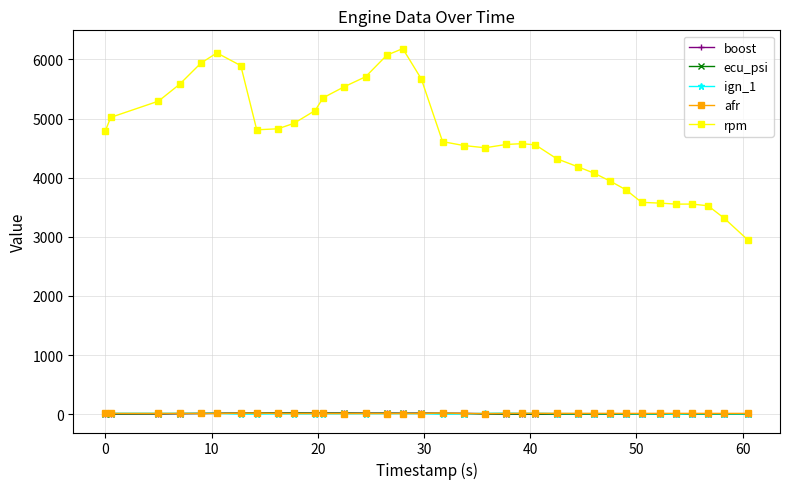

True or false: rpm and ecu_psi cross at least once.

False